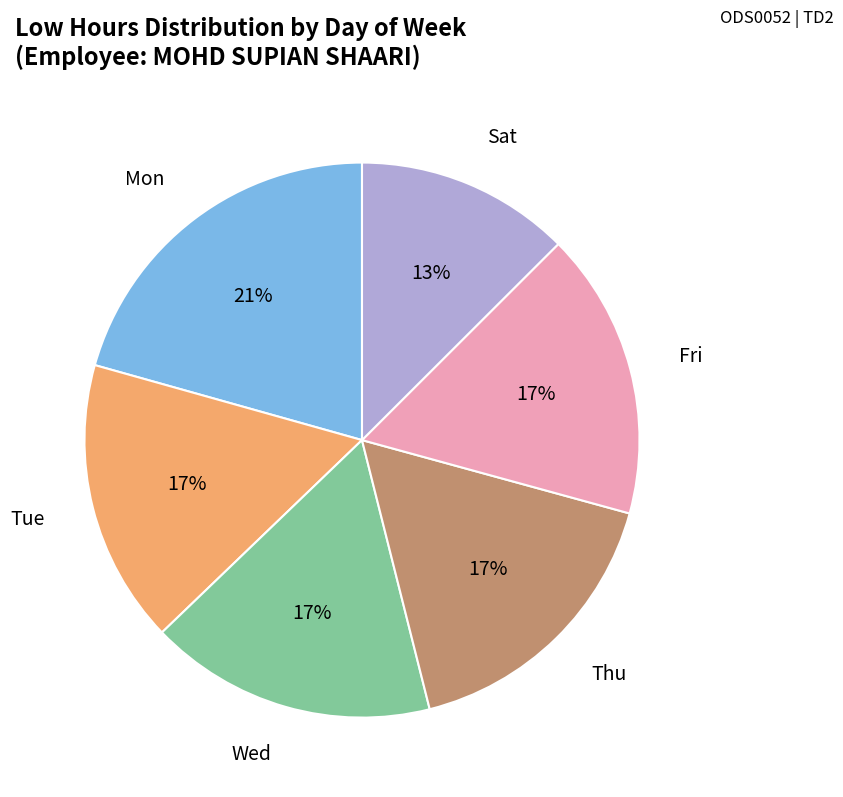

Combined, do Sat and Tue account for over 50%?

No